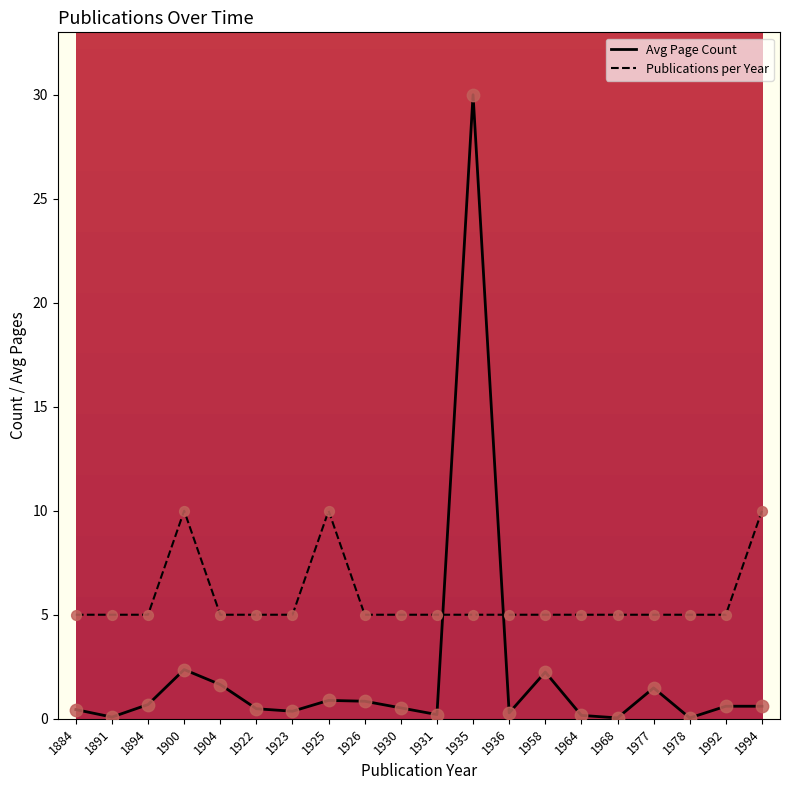

What is the total value across all series at 1968?

5.0